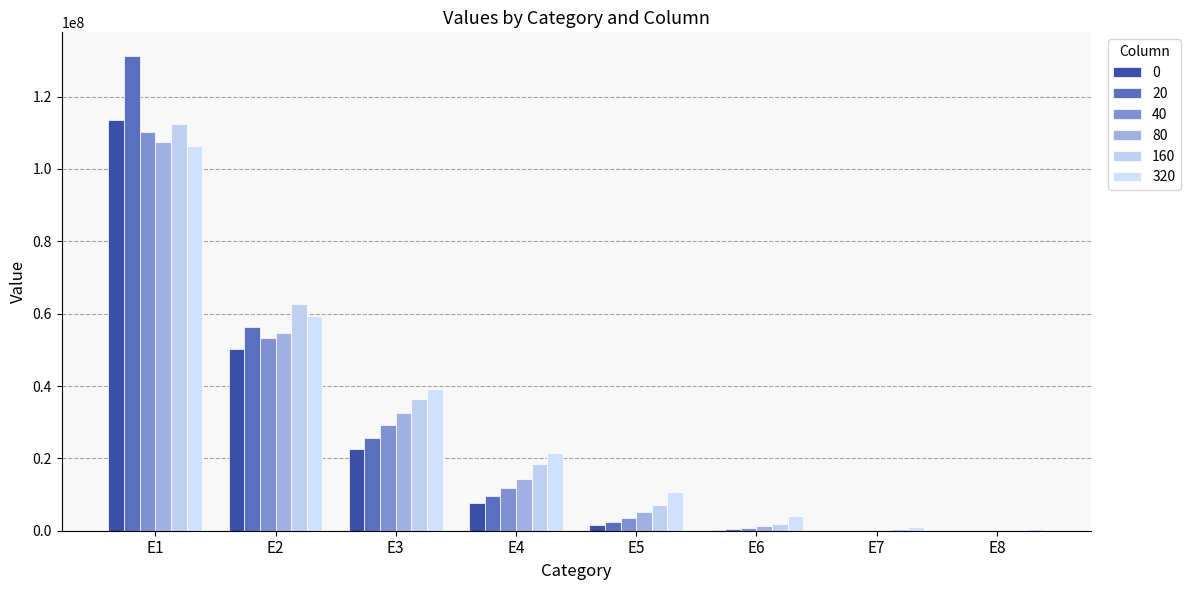

How many categories are shown in the chart?

8